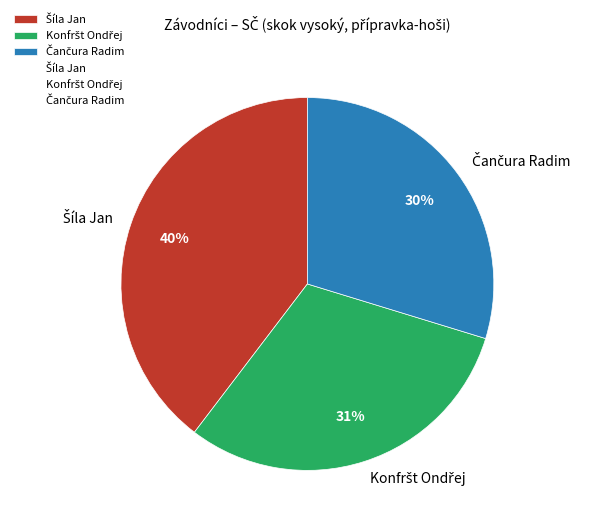

Is there a majority slice in this chart?

No